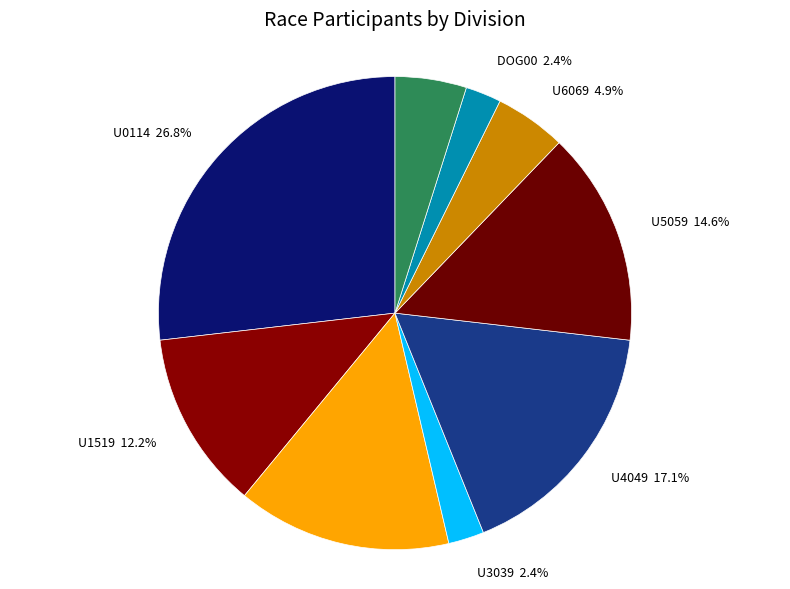

How many slices are in this pie chart?

9